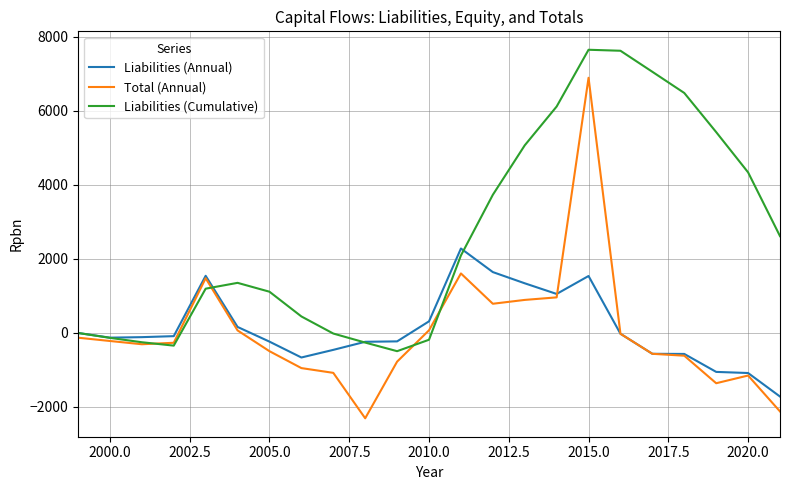

Which series has the largest total across all categories?

Liabilities (Cumulative)